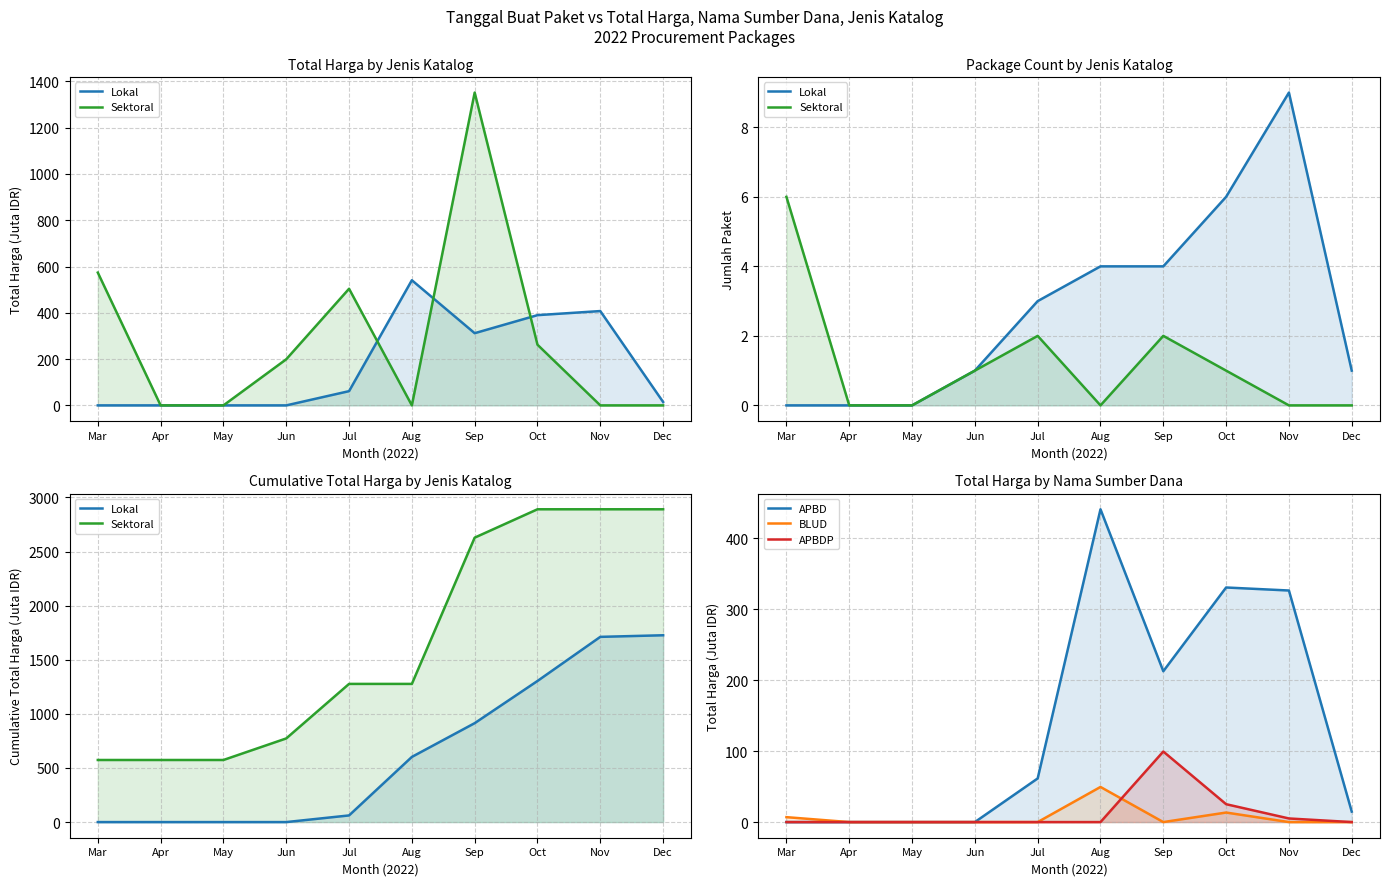

What is the maximum value shown in the chart?

2890.8